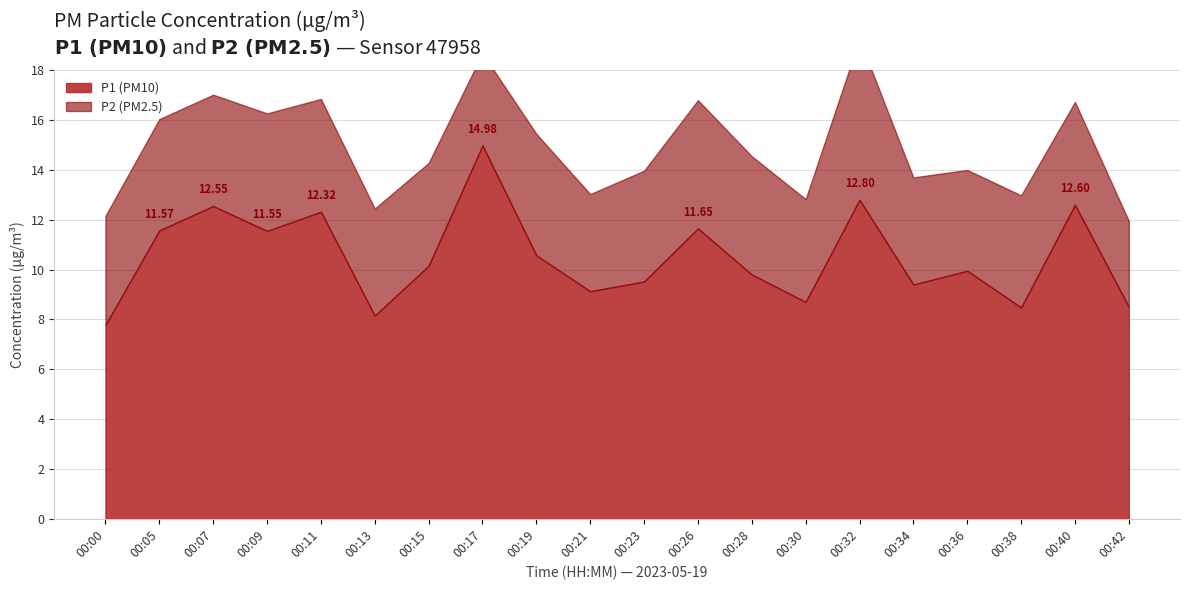

Between 00:13 and 00:19, which series saw the biggest shift?

P1